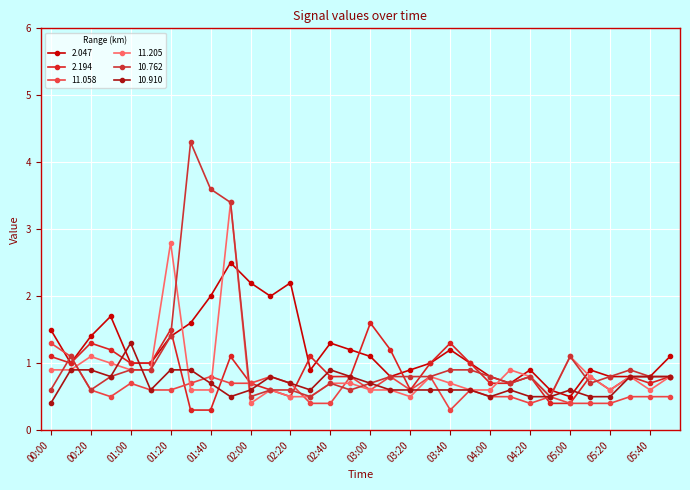

How many lines are shown in the chart?

6